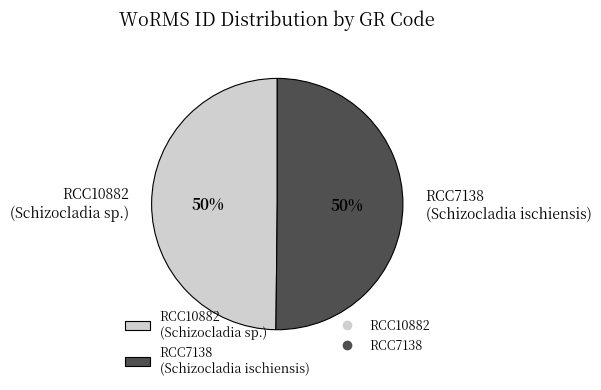

What percentage is the RCC7138 slice, to the nearest percent?

50%